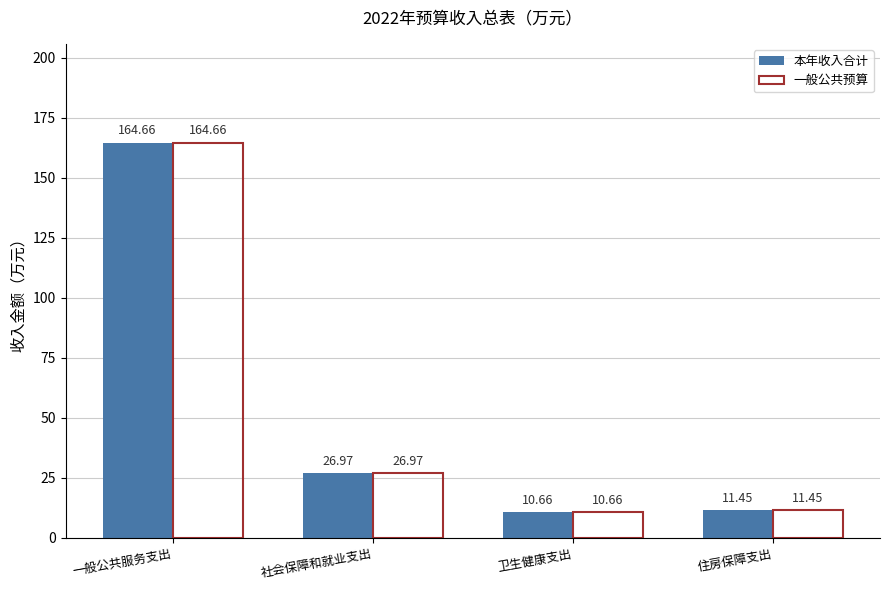

What is the total value across all series at 住房保障支出?

22.9